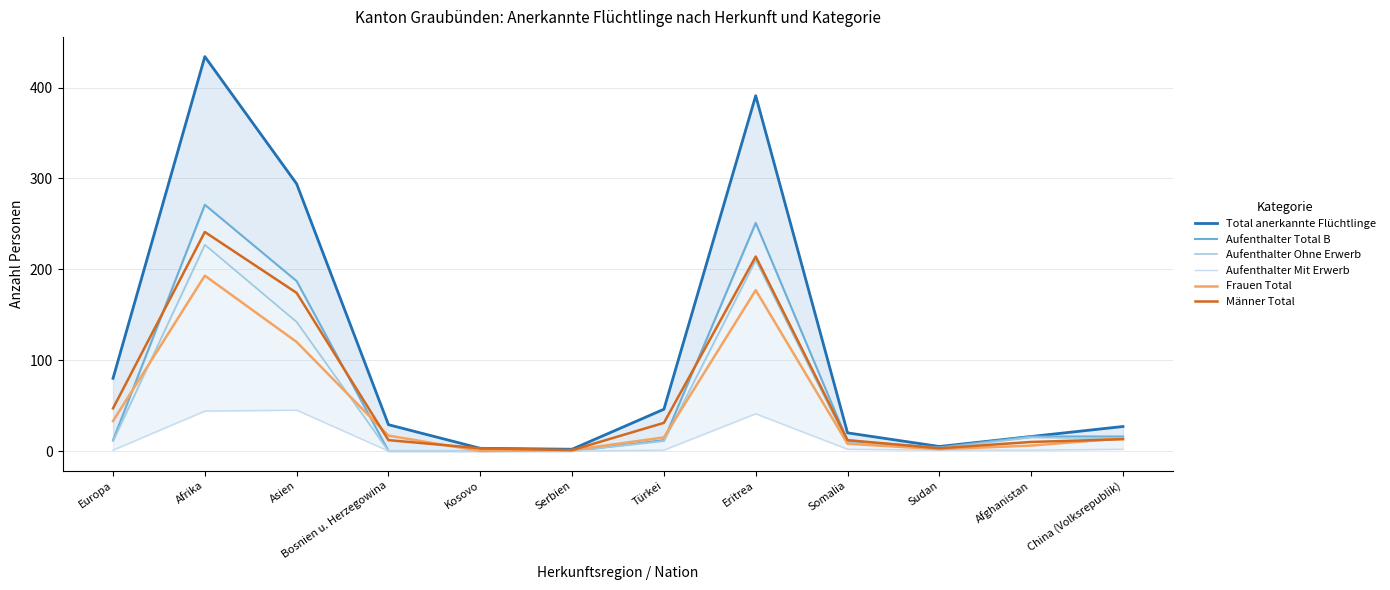

What are all the series names shown in the legend?

Total anerkannte Flüchtlinge, Aufenthalter Total B, Aufenthalter Ohne Erwerb, Aufenthalter Mit Erwerb, Frauen Total, Männer Total